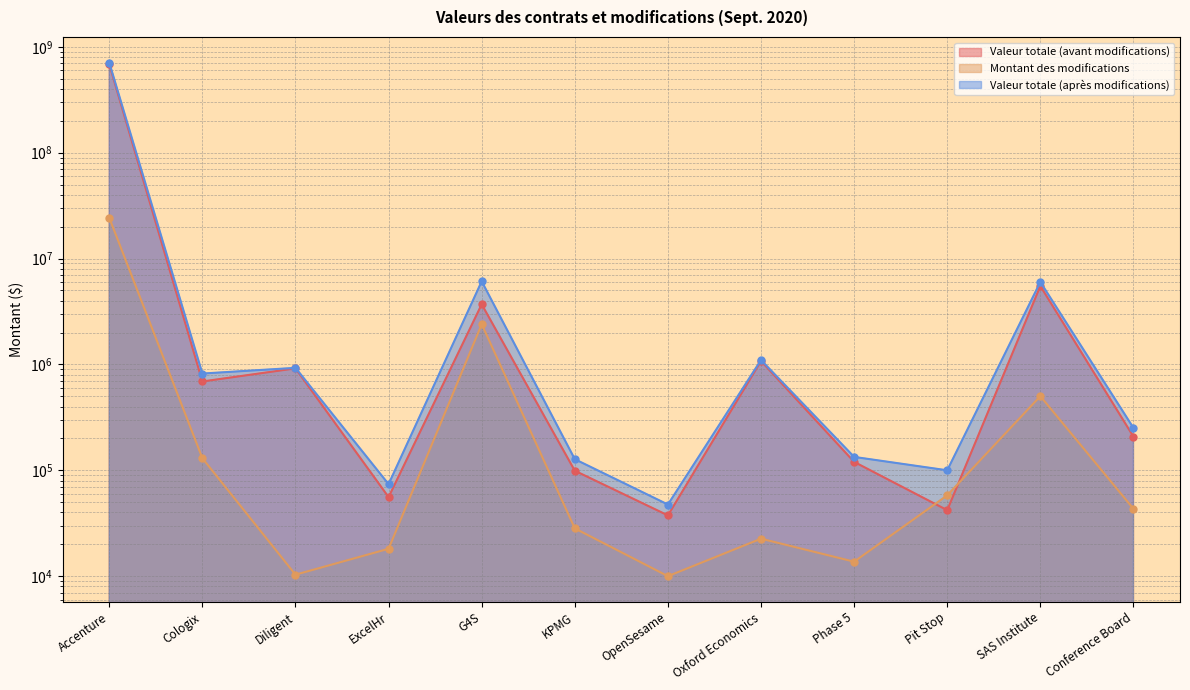

Reading left to right, what are all the values shown in this chart?

Valeur totale (avant modifications): Accenture=685364132.5	Cologix=690287.0	Diligent=918353.8	ExcelHr=55833.3	G4S=3698222.3	KPMG=99061.4	OpenSesame=37500.0	Oxford Economics=1078348.3	Phase 5=120100.9	Pit Stop=42000.0	SAS Institute=5507121.6	Conference Board=208075.0
Montant des modifications: Accenture=24266461.0	Cologix=130000.0	Diligent=10330.0	ExcelHr=18145.8	G4S=2400000.0	KPMG=28272.6	OpenSesame=10000.0	Oxford Economics=22600.0	Phase 5=13702.4	Pit Stop=58000.0	SAS Institute=501711.0	Conference Board=43275.0
Valeur totale (après modifications): Accenture=709630593.4	Cologix=820287.0	Diligent=928683.8	ExcelHr=73979.1	G4S=6098222.3	KPMG=127334.1	OpenSesame=47500.0	Oxford Economics=1100948.3	Phase 5=133803.3	Pit Stop=100000.0	SAS Institute=6008832.5	Conference Board=251350.0